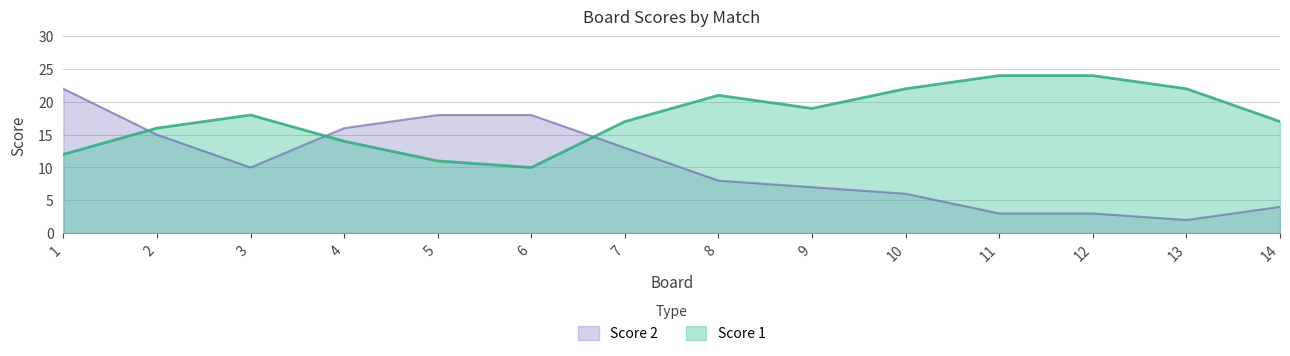

Which has a higher value, 5 or 13?

13